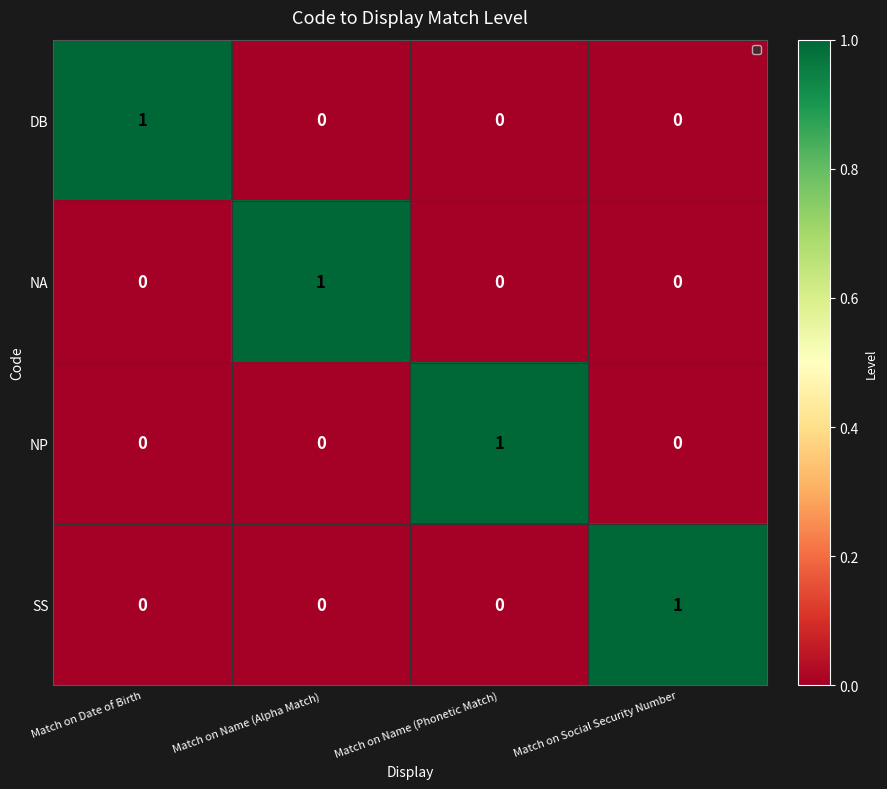

Reading right to left, transcribe all the data shown in this chart.

DB: 0	0	0	1
NA: 0	0	1	0
NP: 0	1	0	0
SS: 1	0	0	0